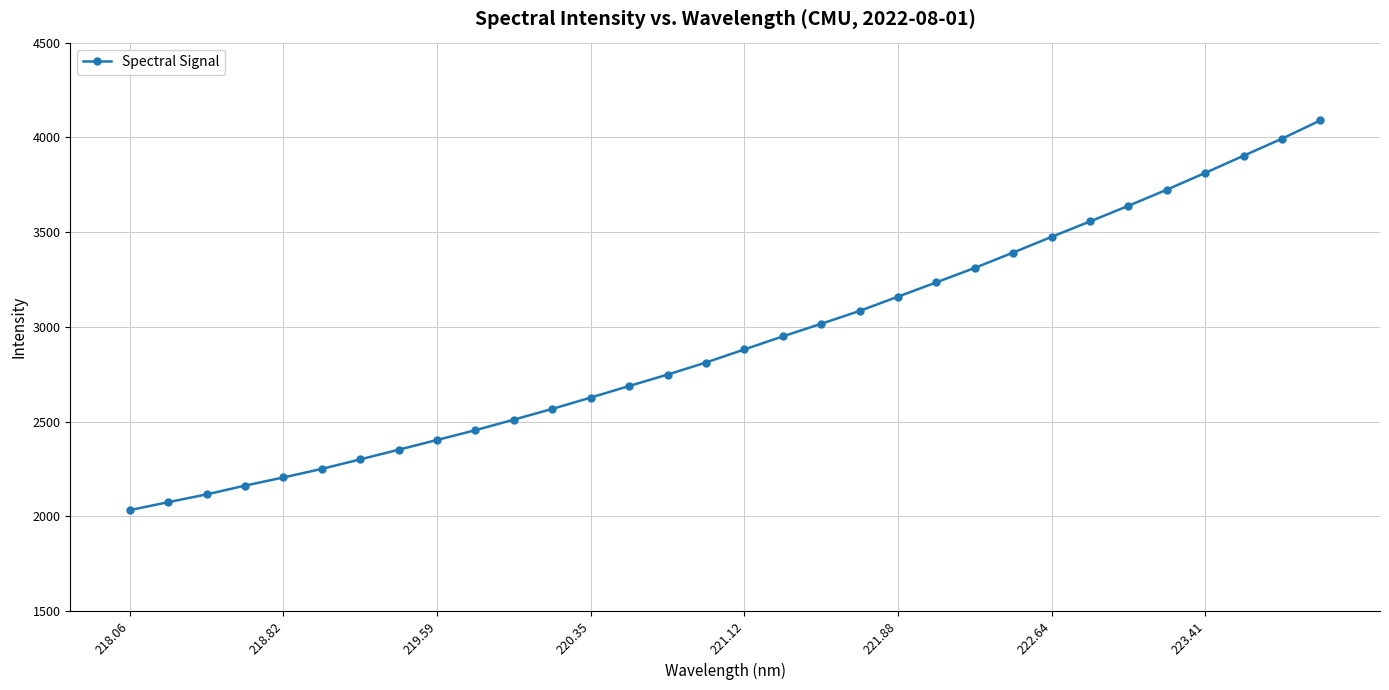

What is the minimum value shown in the chart?

2033.1